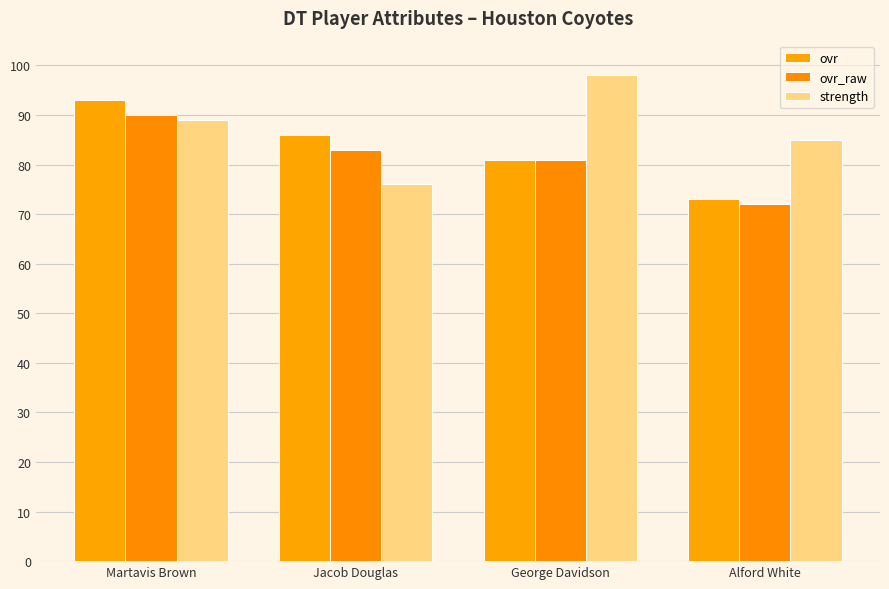

What is the label of the 2nd bar from the right?

George Davidson